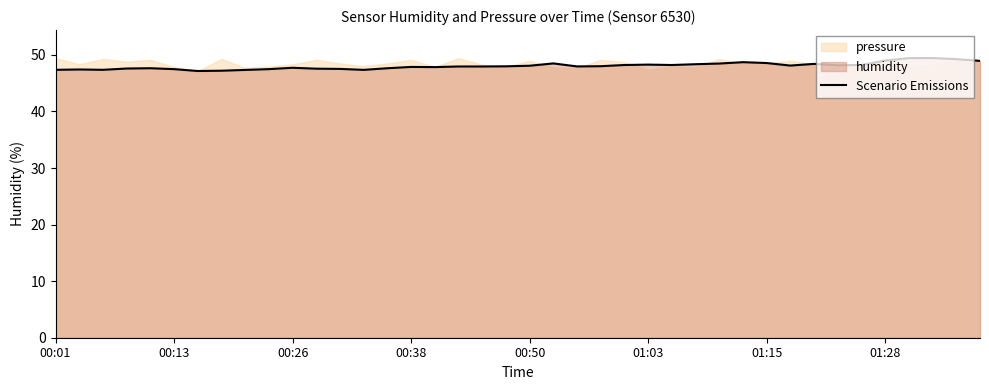

Which has a higher value, 30 or 14?

30